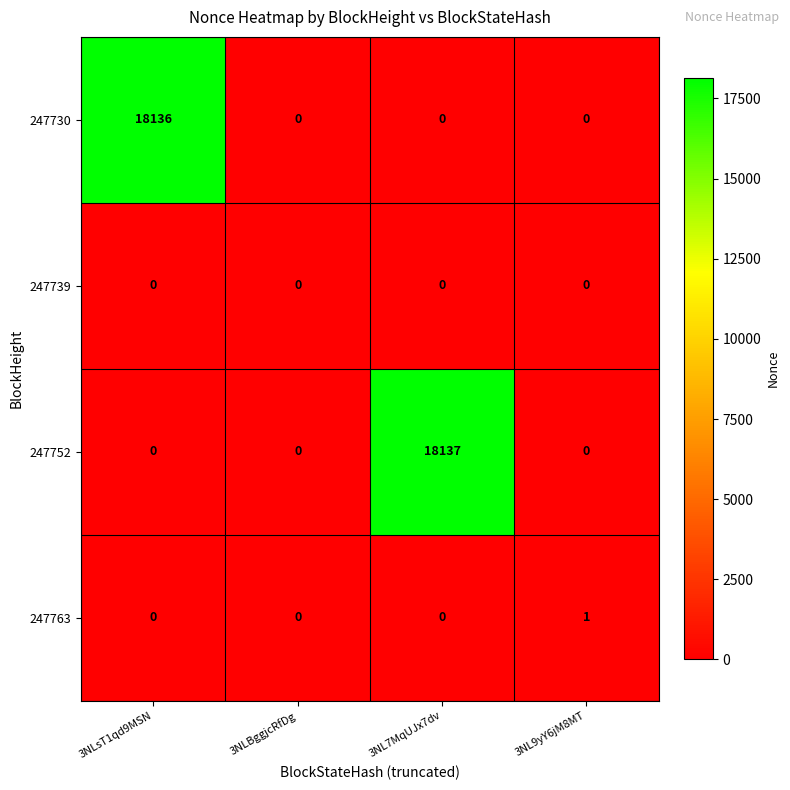

Which series has the largest total across all categories?

247752